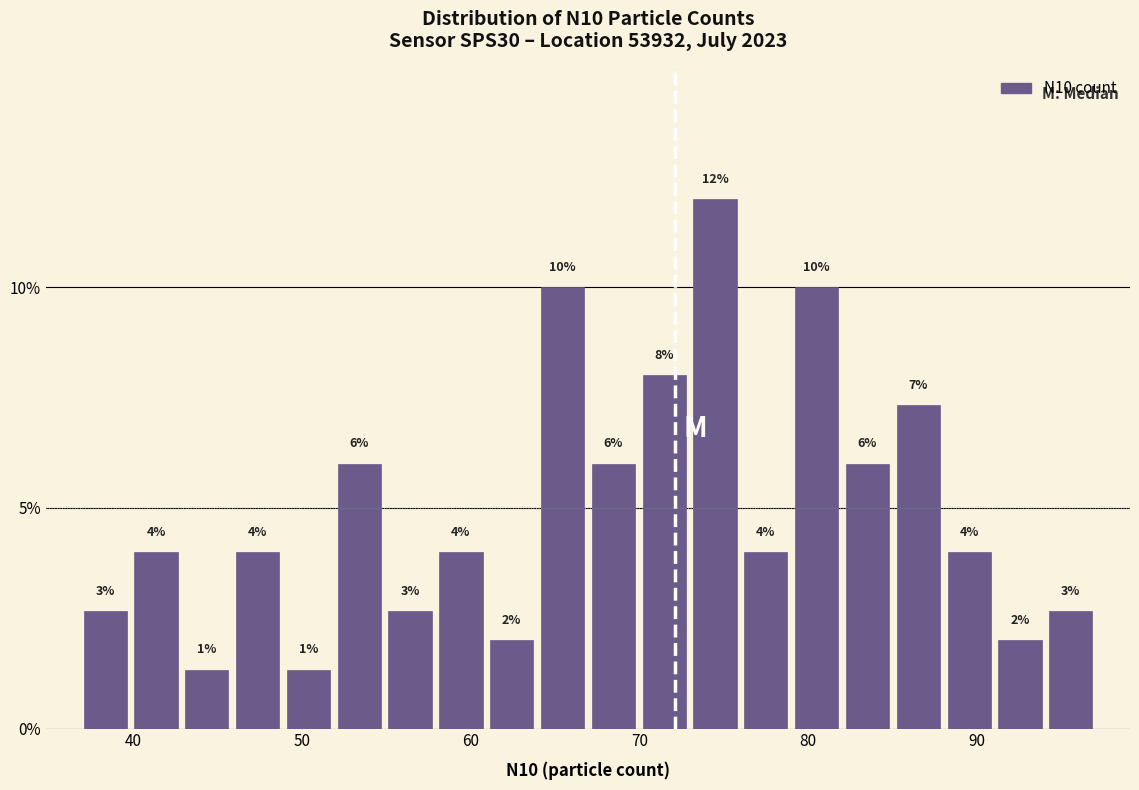

Read against the x-axis, roughly where is the centre of the tallest bar?

74